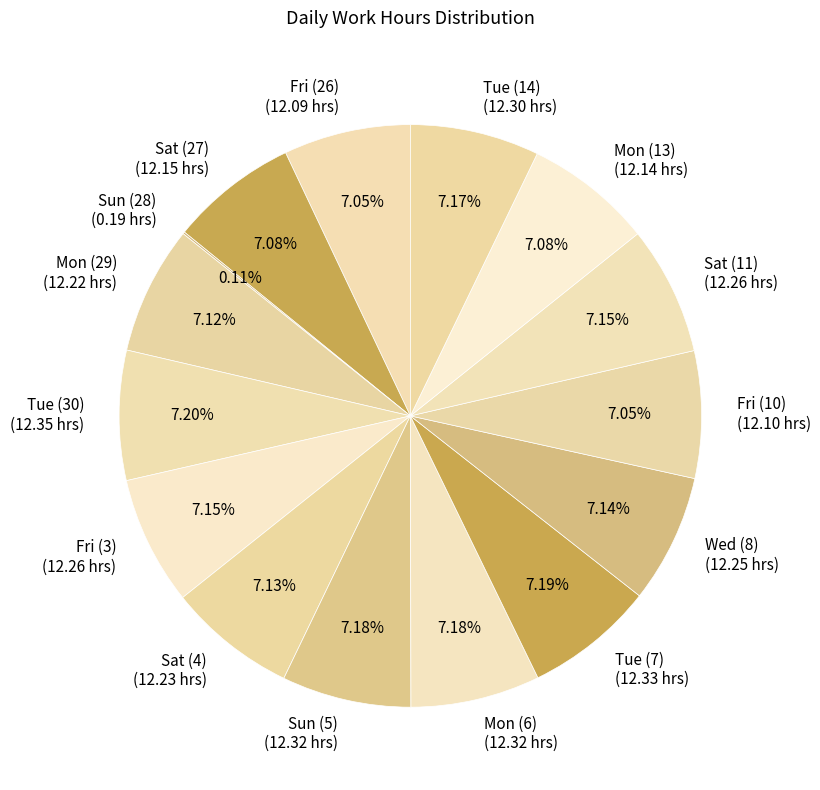

Is it true that Mon (29) is 7% of the pie?

True